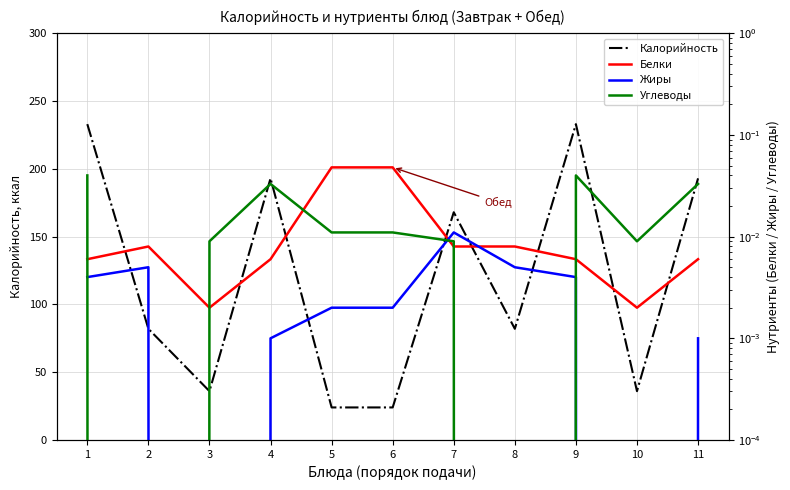

What is the difference between the highest and lowest values at 11?

193.0